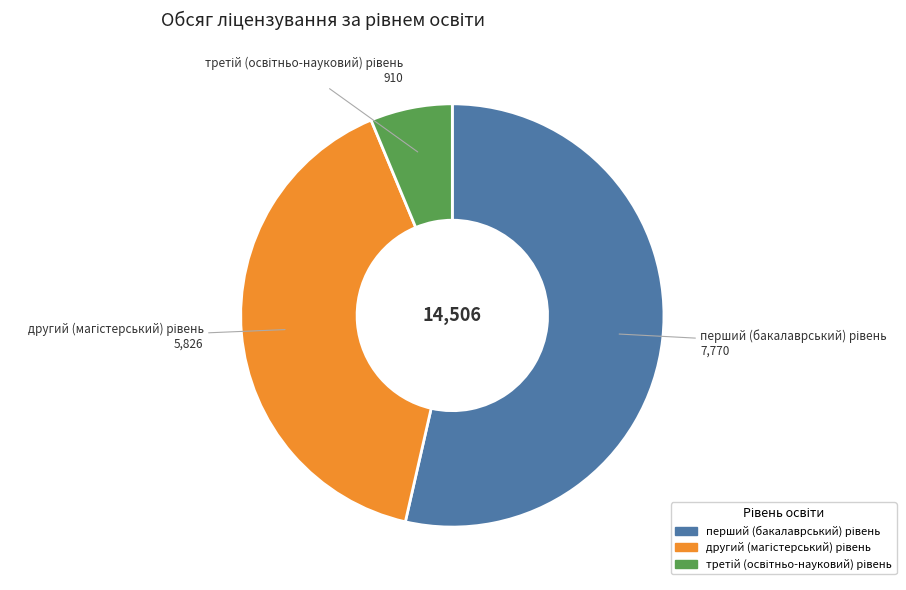

Is there any slice that represents more than half of the pie?

Yes